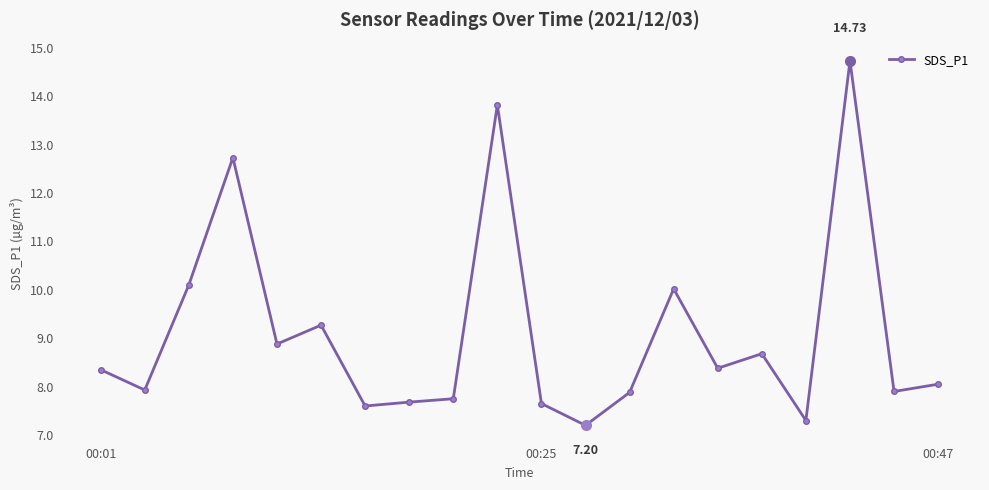

What is the difference between the maximum and minimum values?

7.5